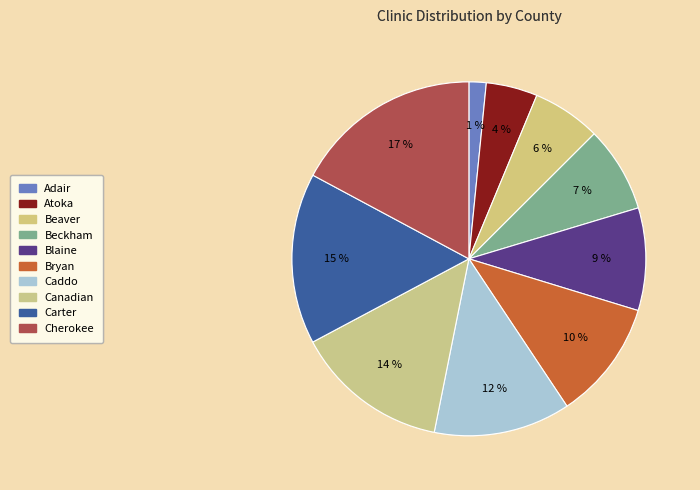

Is the sum of Blaine and Beckham greater than half?

No